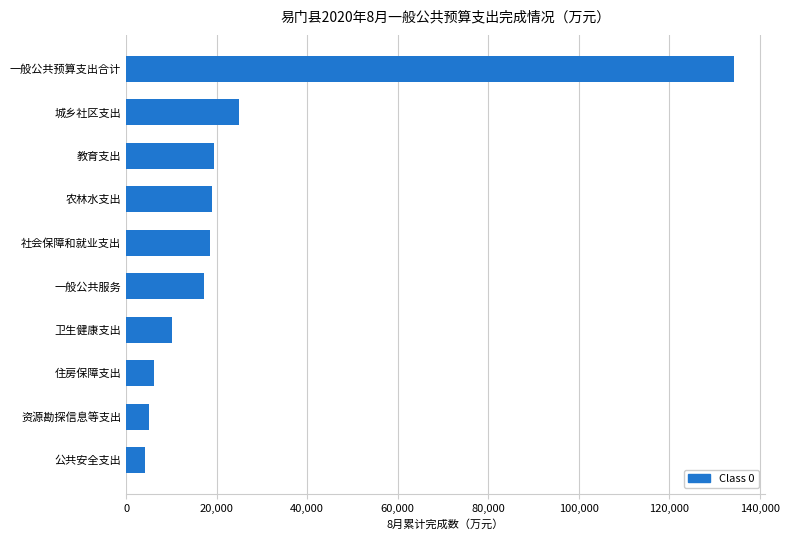

The value at 城乡社区支出 is 34821. True or false?

False